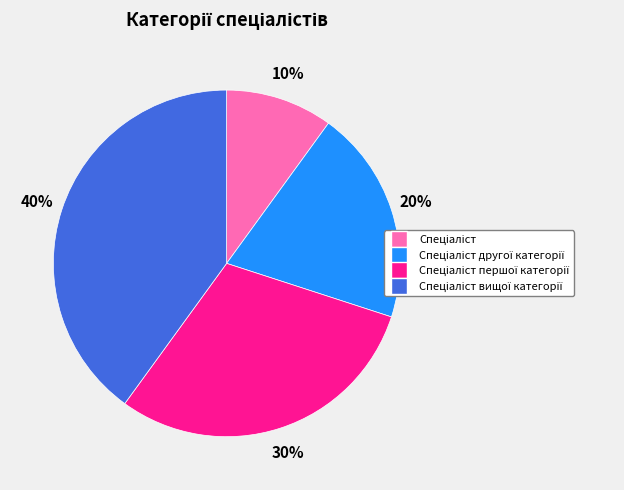

Is there any slice that represents more than half of the pie?

No